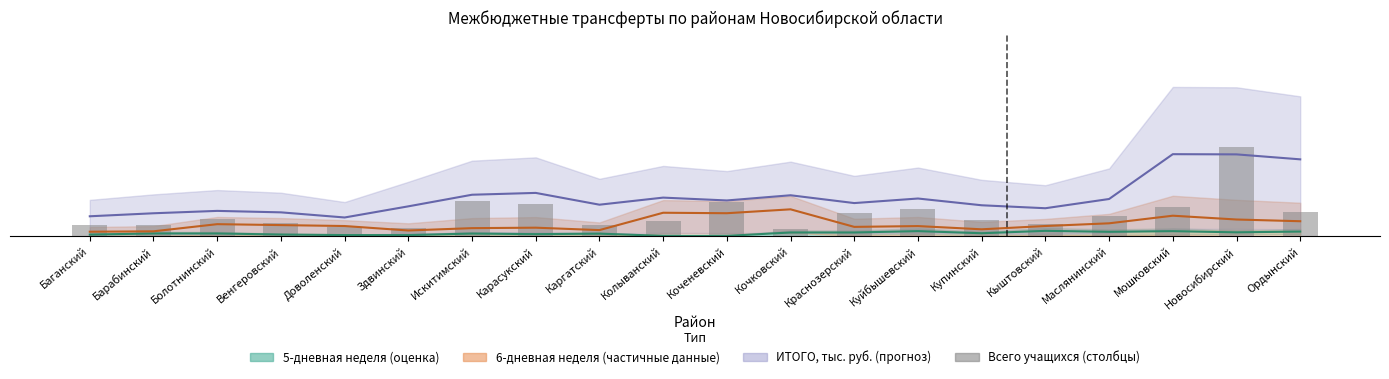

What is the difference between the maximum and minimum values?

835.8